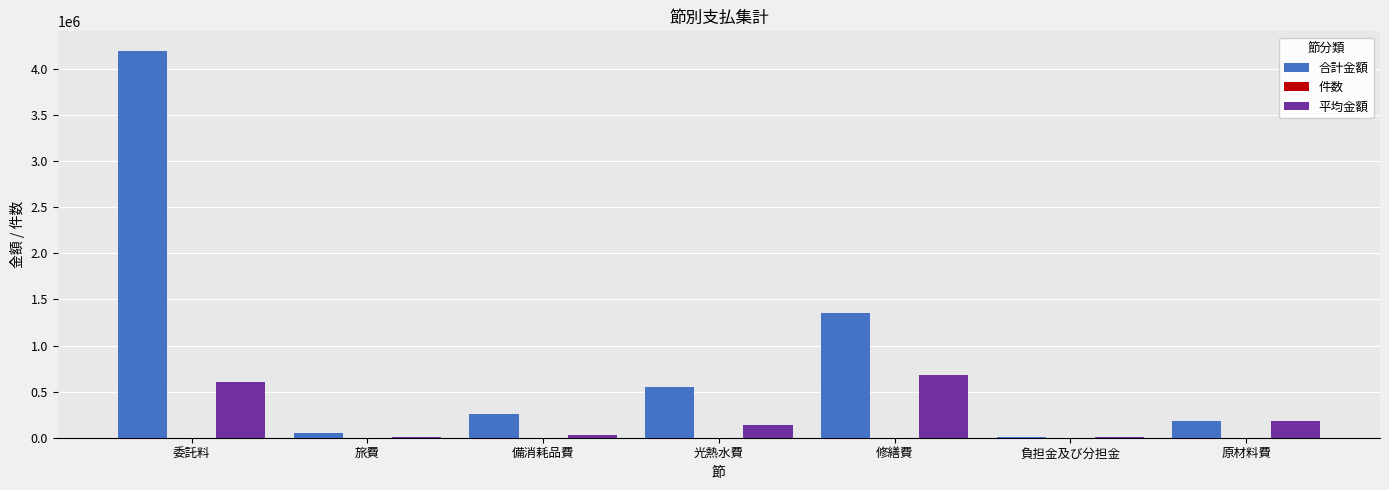

Is it true that 合計金額 equals 257476.0 at 備消耗品費?

True